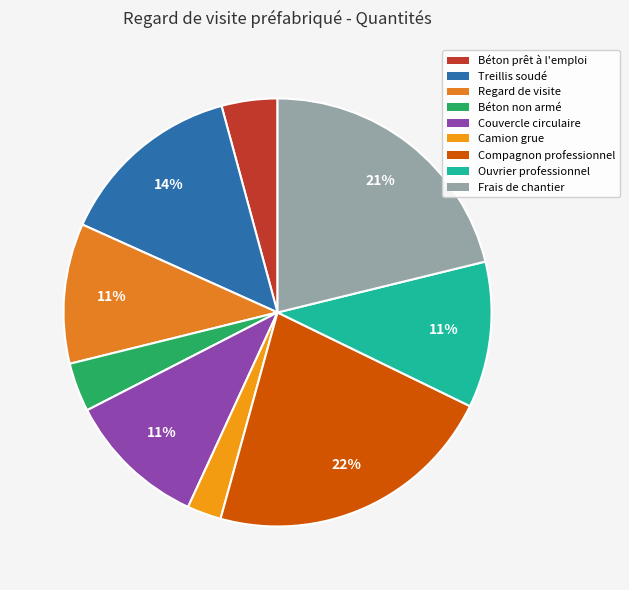

Which category has the biggest portion of the pie?

Compagnon professionnel